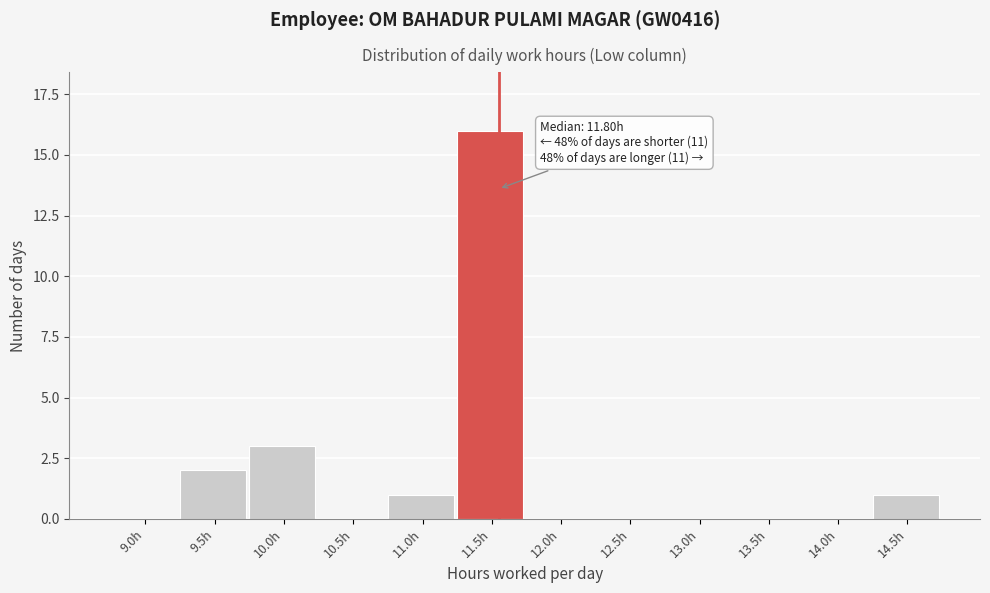

Reading left to right, list all the values displayed in this chart.

9.0h=0	9.5h=2	10.0h=3	10.5h=0	11.0h=1	11.5h=16	12.0h=0	12.5h=0	13.0h=0	13.5h=0	14.0h=0	14.5h=1